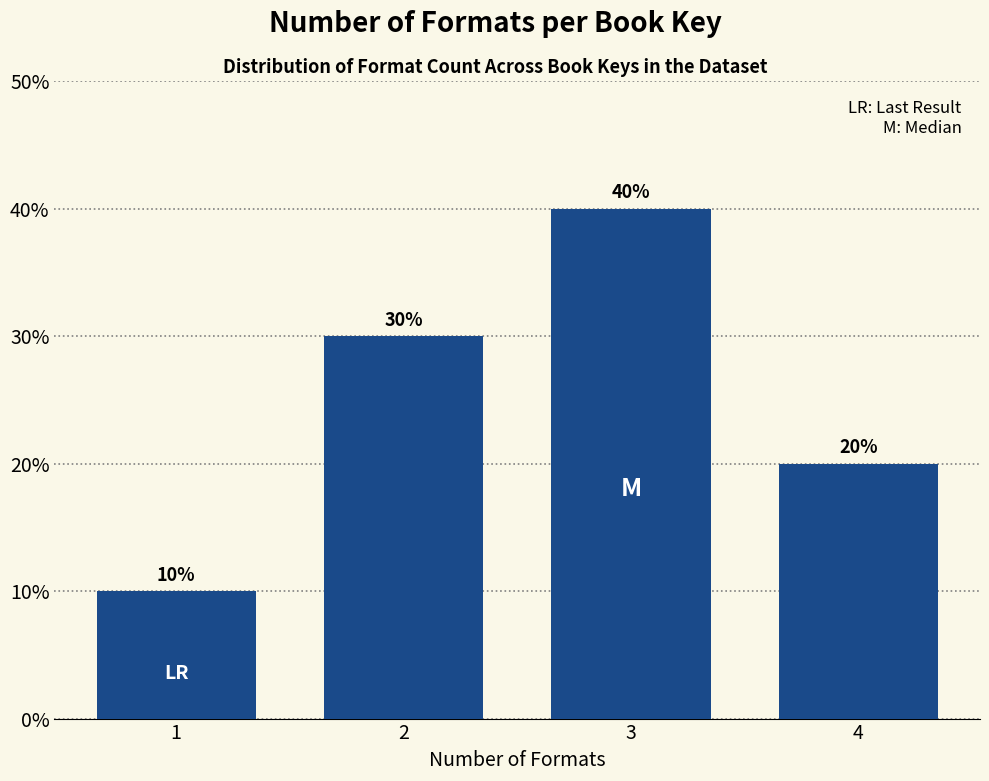

Reading left to right, extract all data points from this chart.

10	30	40	20